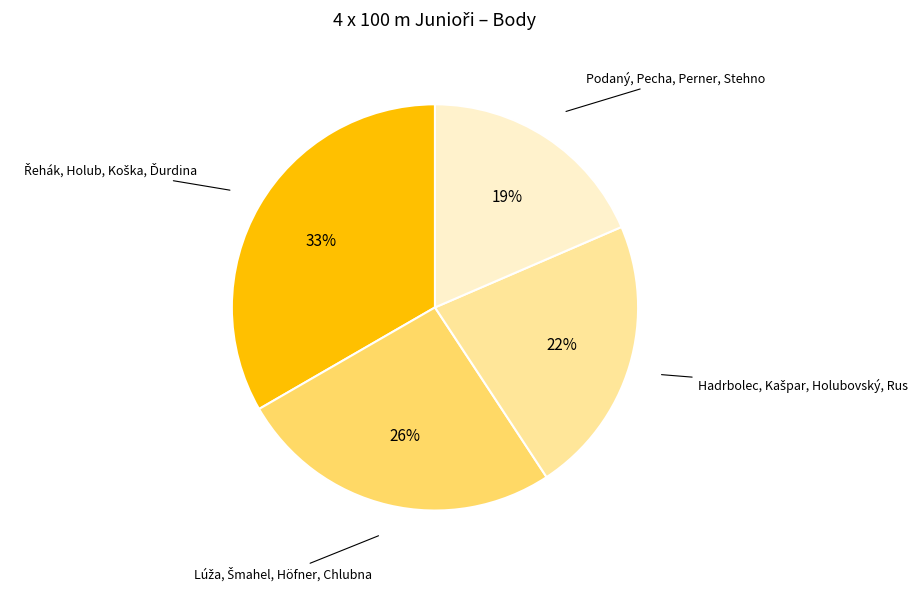

To the nearest percent, what is the average slice percentage?

25%